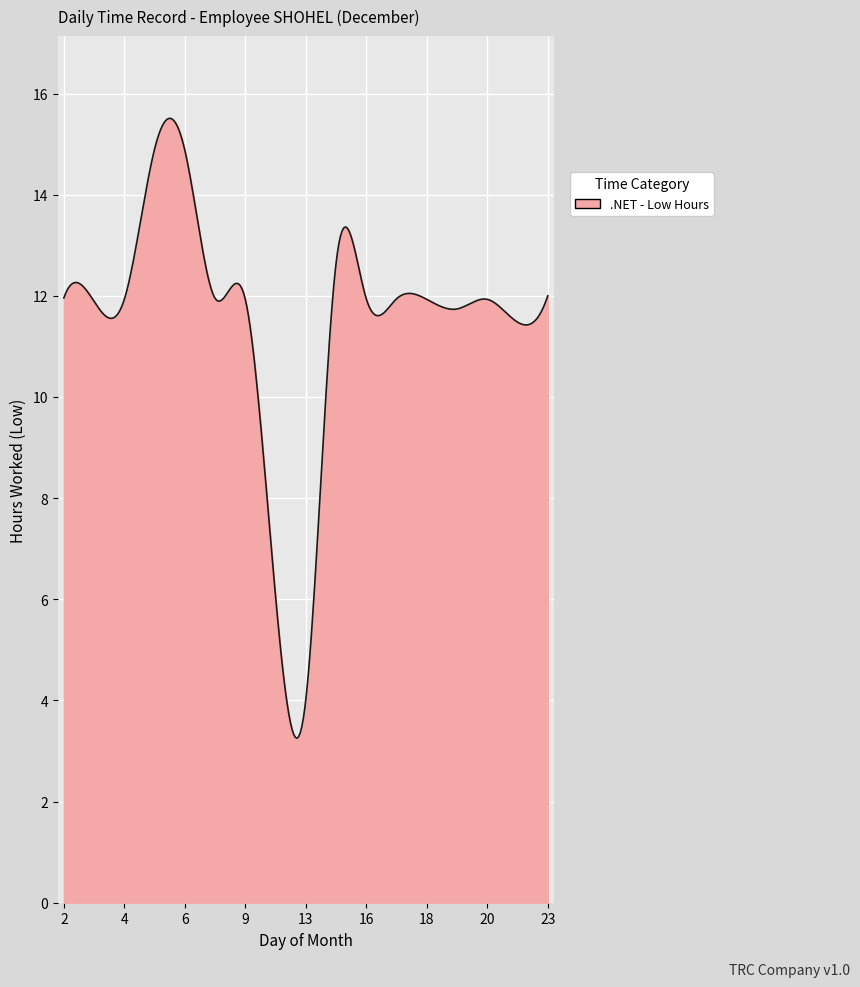

What is the difference between the maximum and minimum values?

12.3